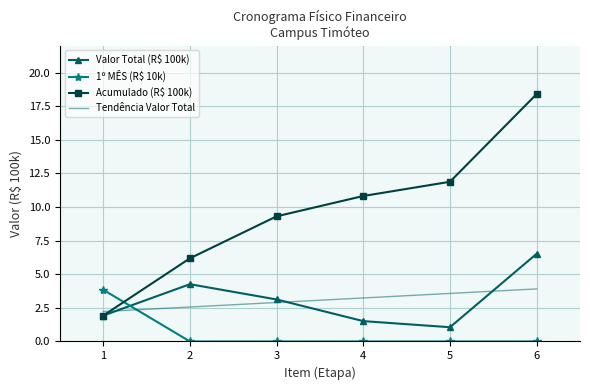

Where do Acumulado (R$ 100k) and 1º MÊS (R$ 10k) first cross each other?

1 and 2